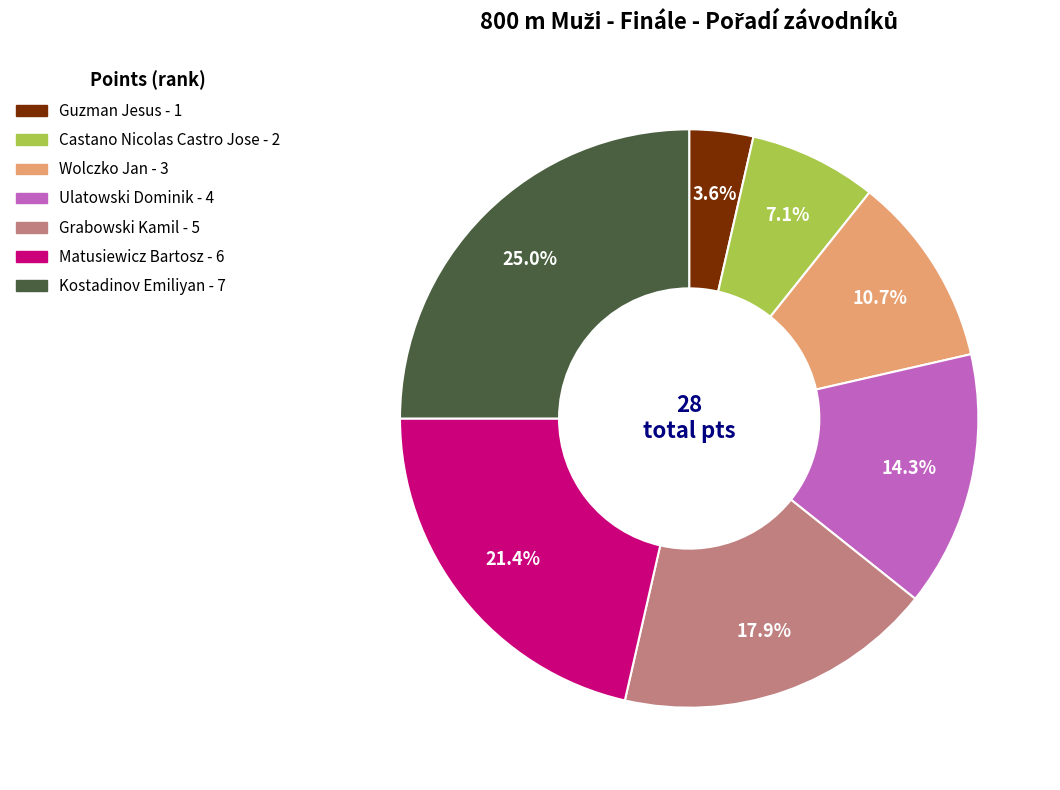

True or false: Wolczko Jan accounts for 23% of the total.

False